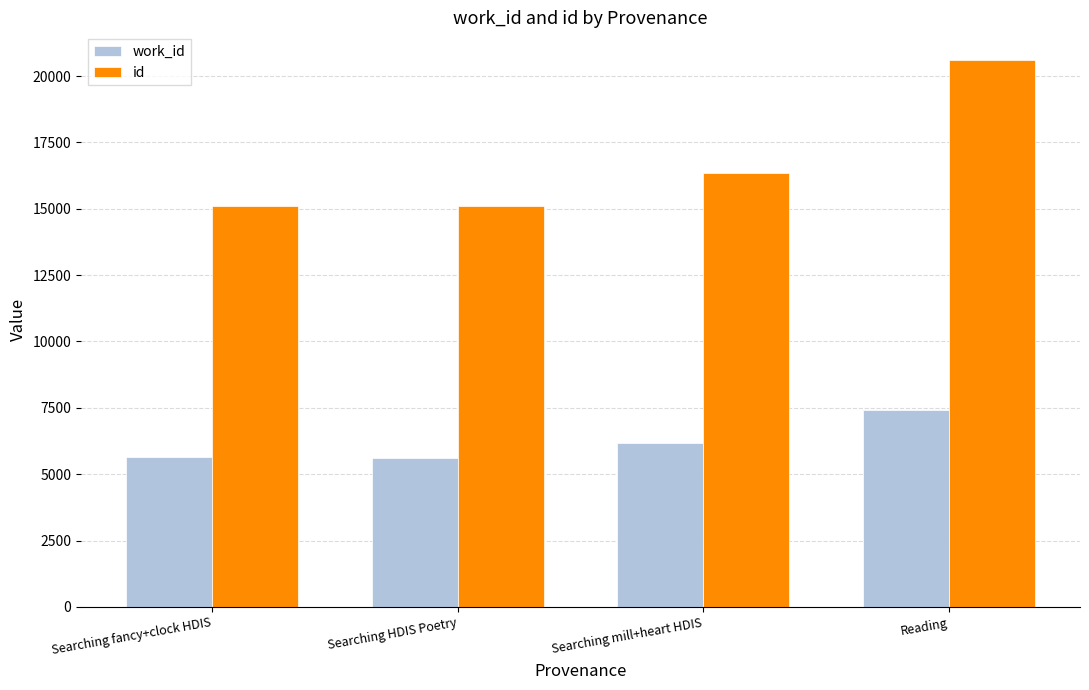

Rank the series at Searching HDIS Poetry from lowest to highest value.

work_id, id